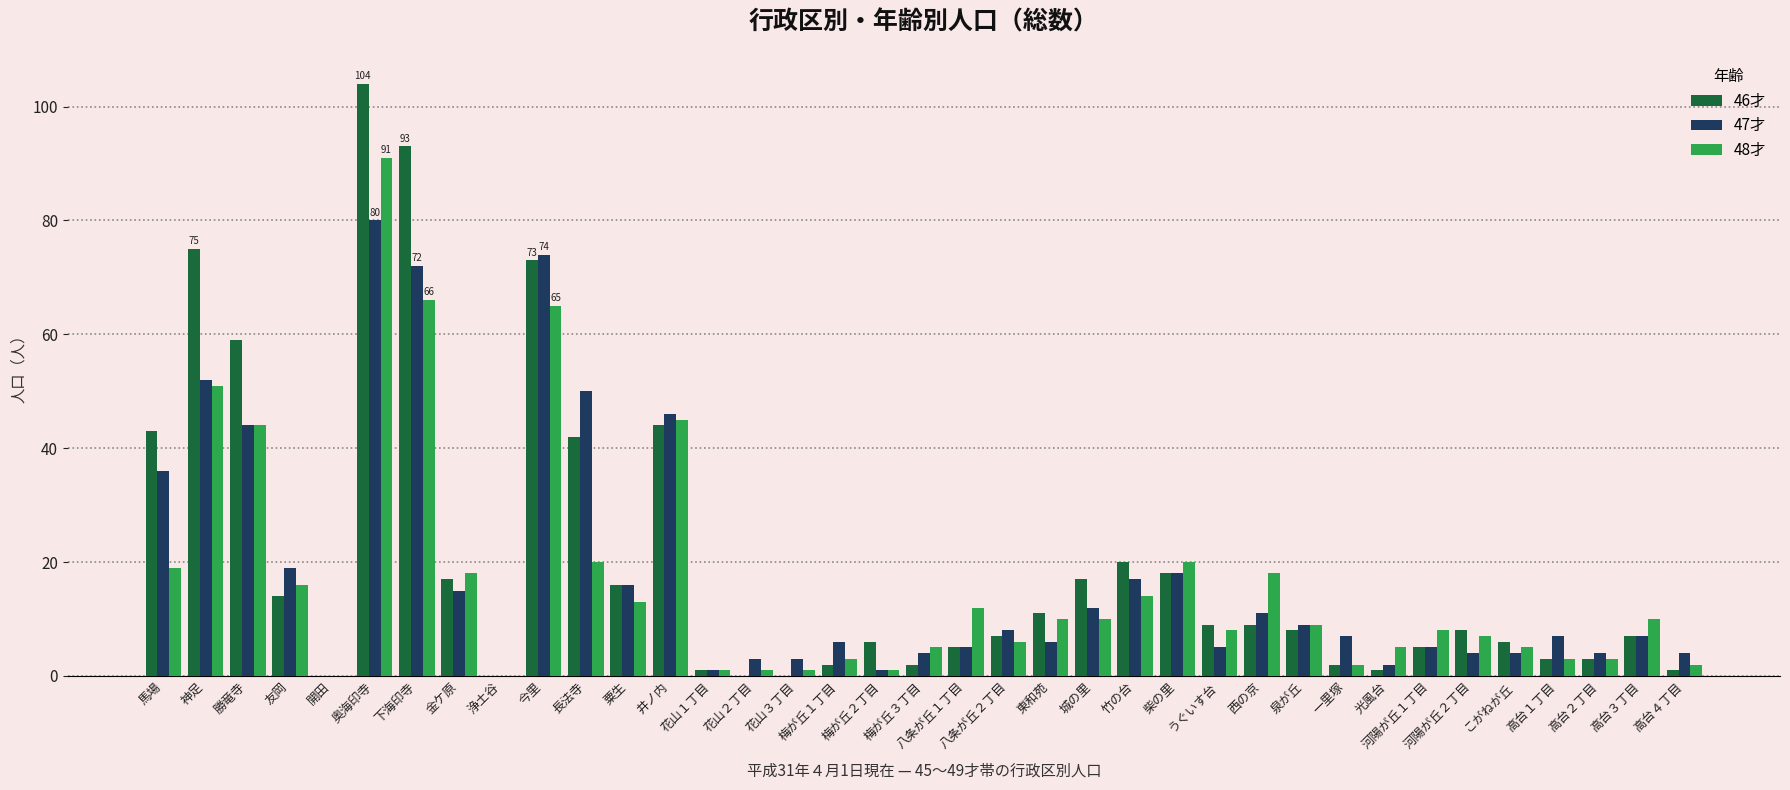

What is the sum of the 46才 values at 神足 and 一里塚?

77